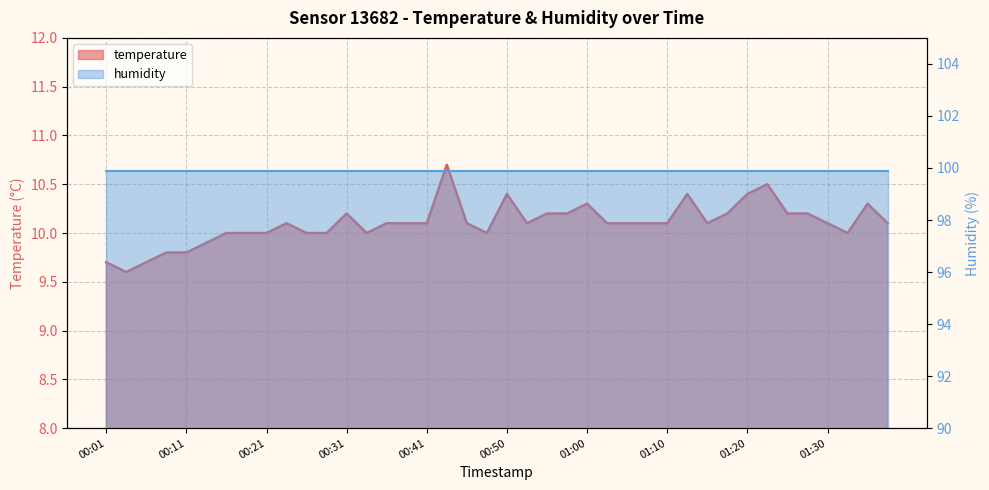

At which label does the data first exceed 10?

00:23